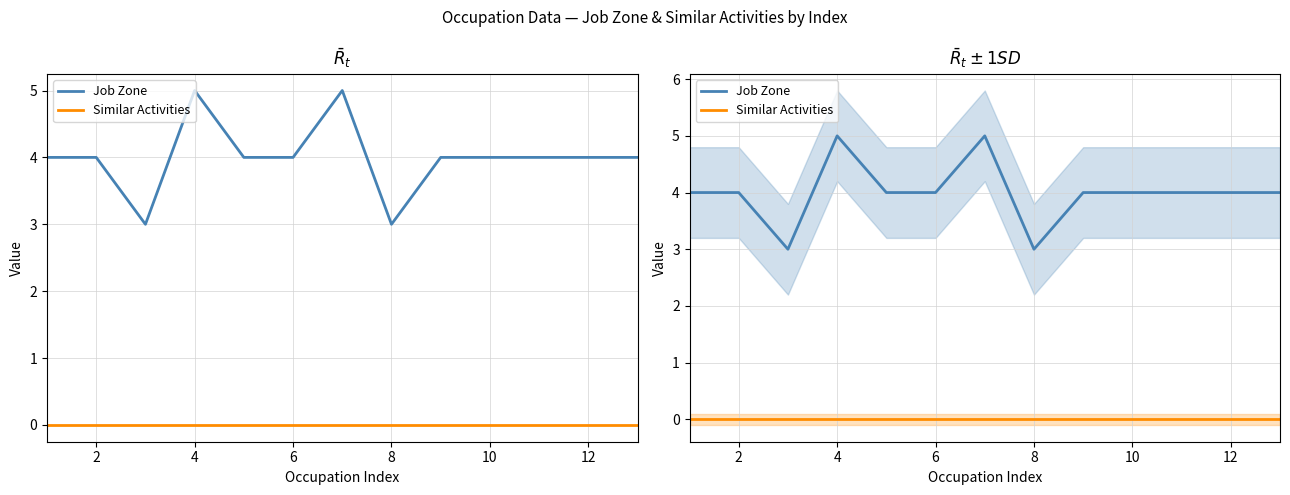

Reading left to right, list all the values displayed in this chart.

Job Zone: 4	4	3	5	4	4	5	3	4	4	4	4	4
Similar Activities: 0	0	0	0	0	0	0	0	0	0	0	0	0